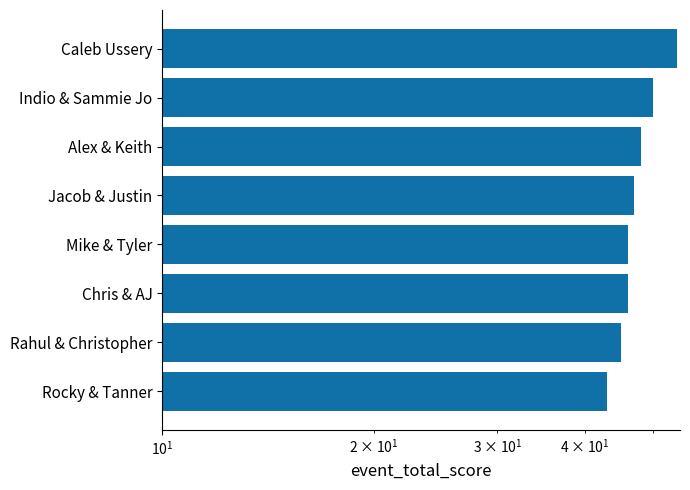

Are the bars horizontal?

Yes